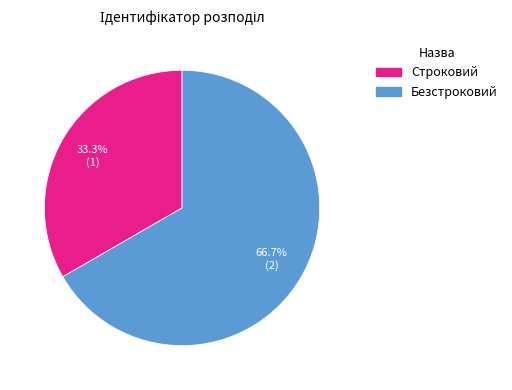

Which has a higher value, Строковий or Безстроковий?

Безстроковий